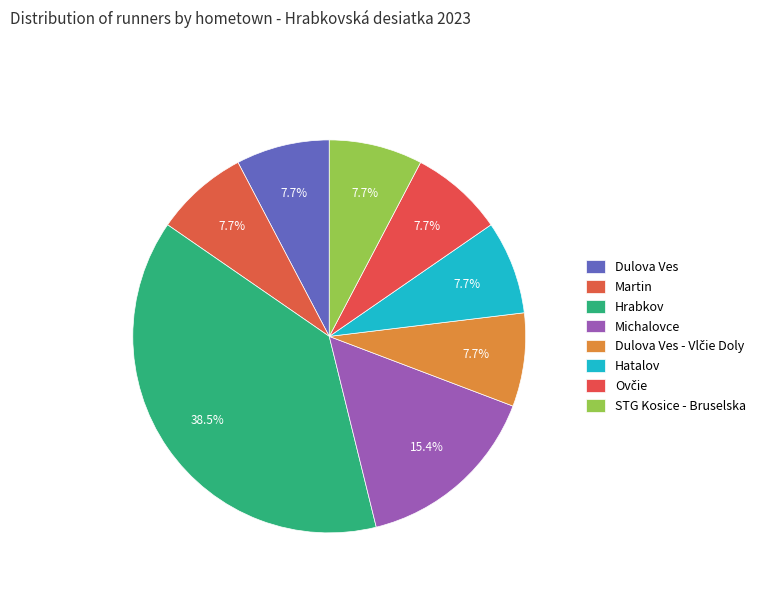

How many slices are in this pie chart?

8